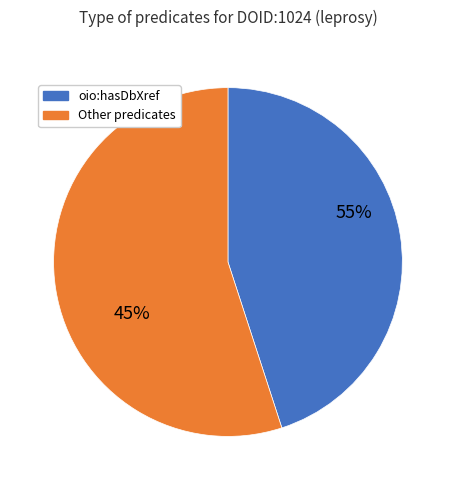

Which category has the biggest portion of the pie?

oio:hasDbXref